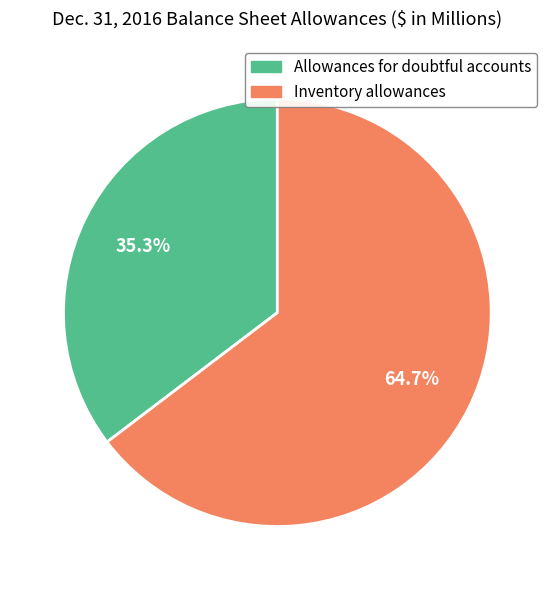

Rank the categories by value from lowest to highest.

Allowances for doubtful accounts, Inventory allowances